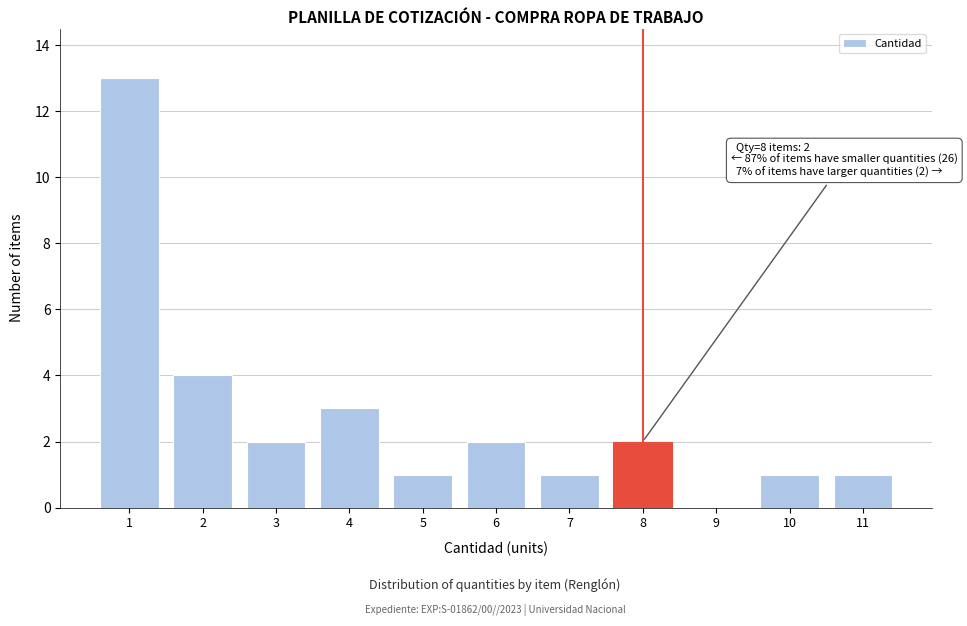

Reading right to left, list all the values displayed in this chart.

11=1	10=1	9=0	8=2	7=1	6=2	5=1	4=3	3=2	2=4	1=13